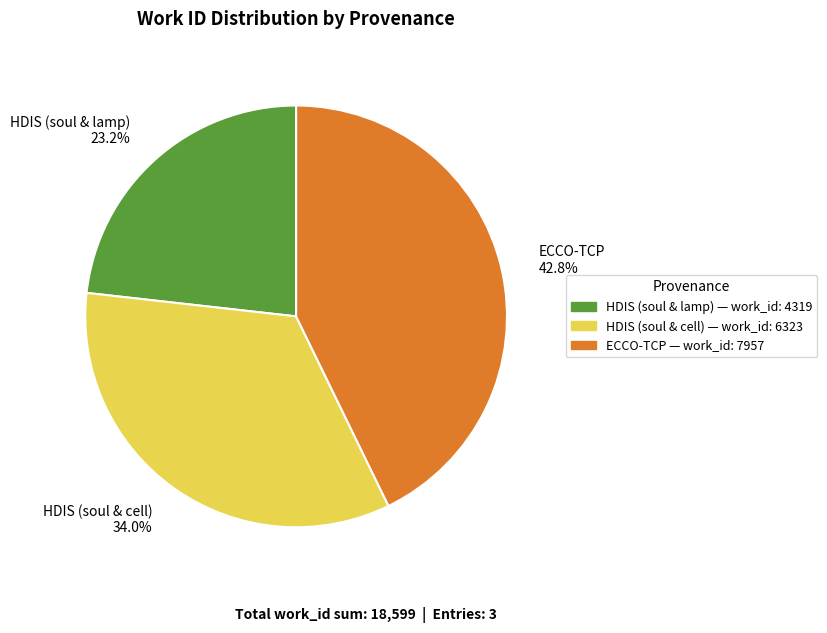

Which category has the biggest portion of the pie?

ECCO-TCP